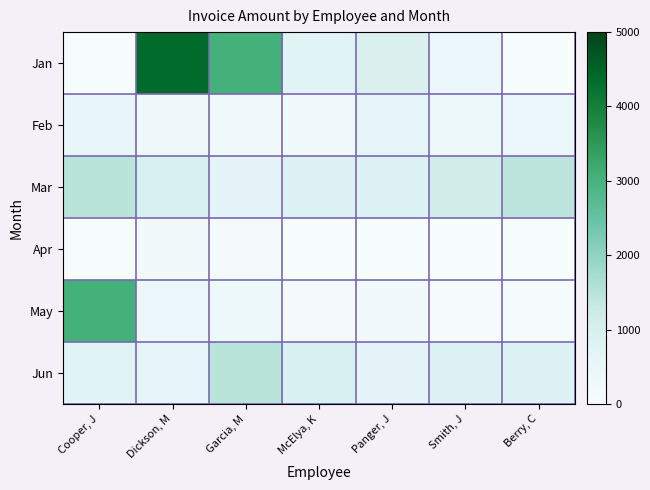

What is the total value across all series at Dickson, M?

6841.6